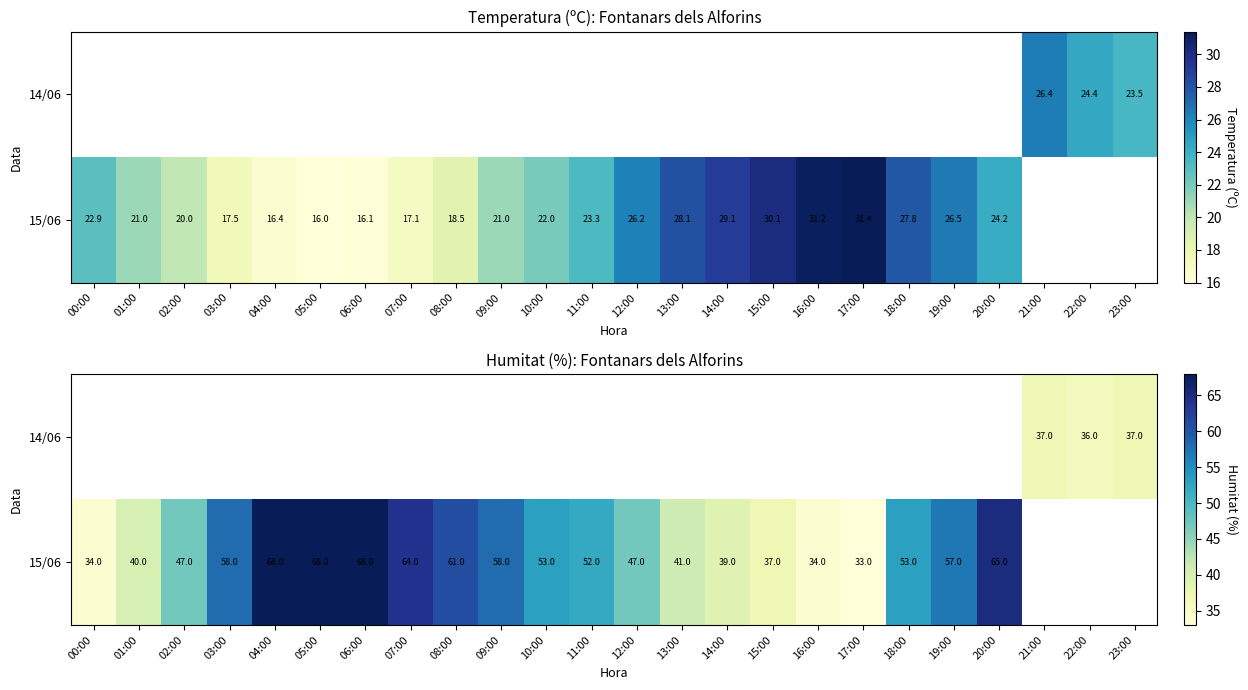

List the labels in order of 15/06 value, smallest first.

17:00, 00:00, 16:00, 15:00, 14:00, 01:00, 13:00, 02:00, 12:00, 11:00, 10:00, 18:00, 19:00, 03:00, 09:00, 08:00, 07:00, 20:00, 04:00, 05:00, 06:00, 21:00, 22:00, 23:00